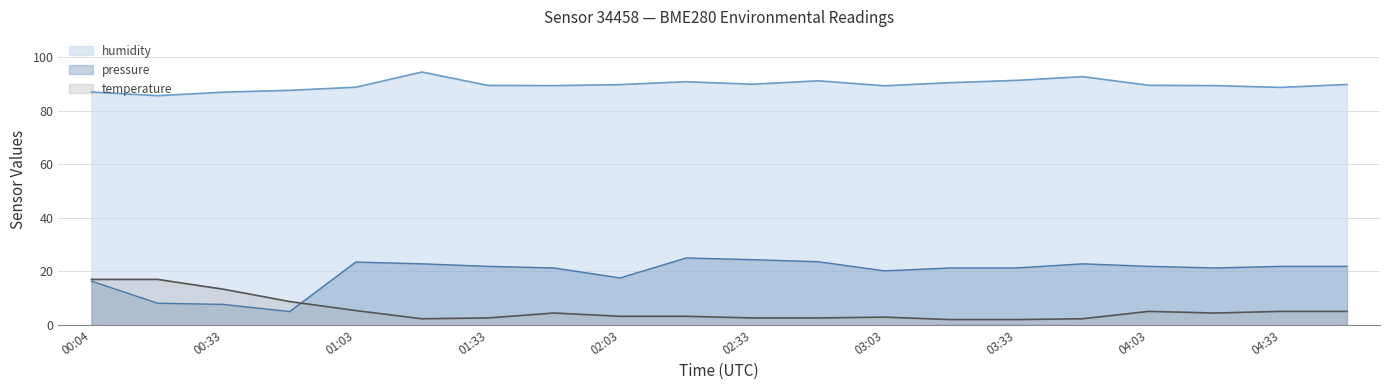

Reading left to right, extract all data points from this chart.

humidity: 87.0	85.6	86.9	87.6	88.7	94.4	89.4	89.3	89.7	90.8	89.8	91.1	89.3	90.4	91.3	92.7	89.5	89.3	88.7	89.8
temperature: 17.0	17.0	13.3	8.7	5.4	2.3	2.6	4.4	3.2	3.2	2.6	2.6	2.9	2.0	2.0	2.3	5.1	4.4	5.1	5.1
pressure_scaled: 16.4	8.1	7.7	5.0	23.5	22.8	21.9	21.3	17.6	25.0	24.4	23.6	20.2	21.3	21.3	22.8	21.9	21.3	21.9	21.9